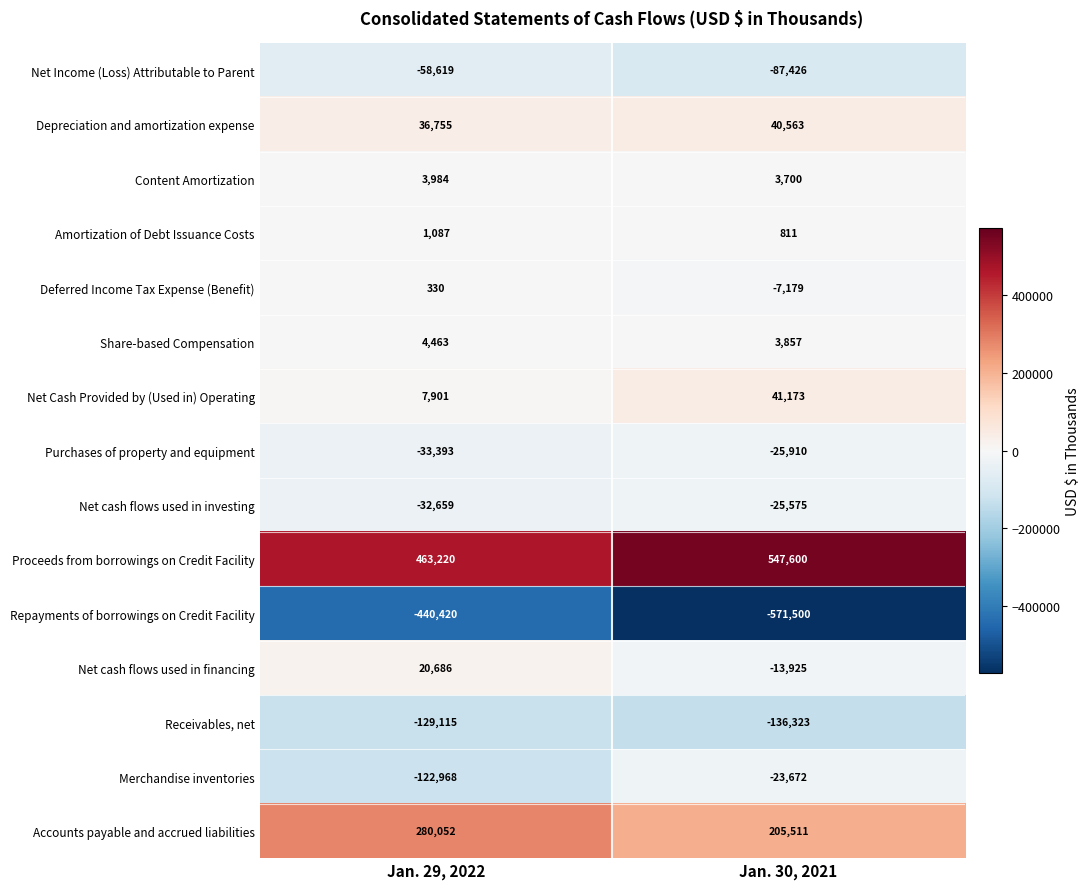

What is the minimum value for Amortization of Debt Issuance Costs?

811